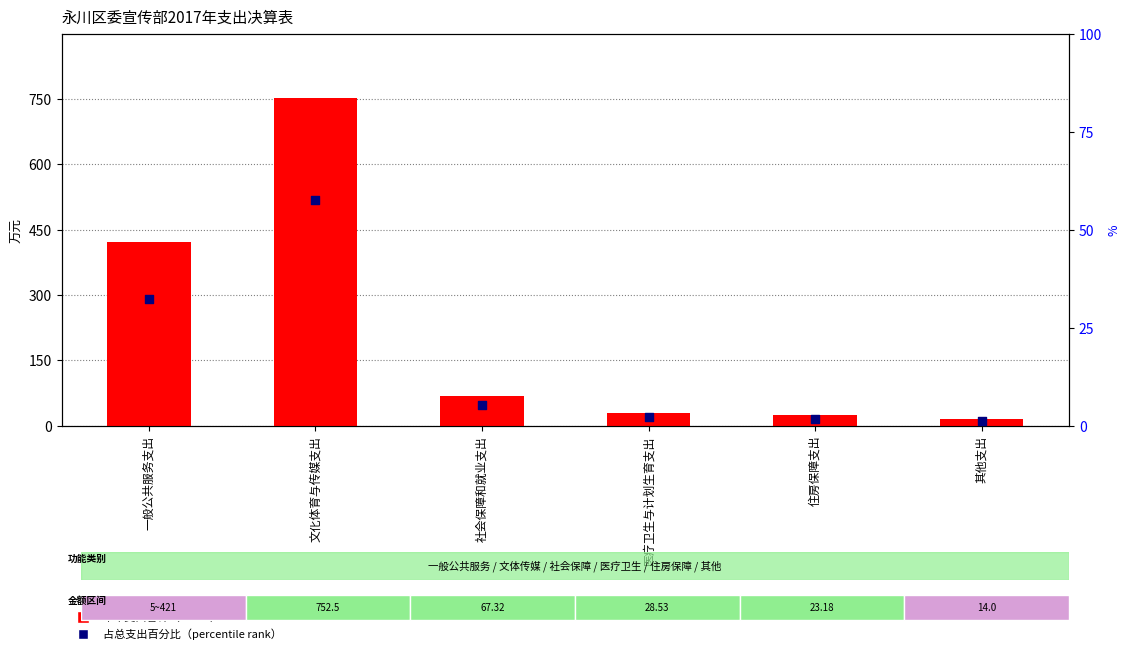

Which series reaches the minimum Y coordinate?

占总支出百分比（percentile rank）